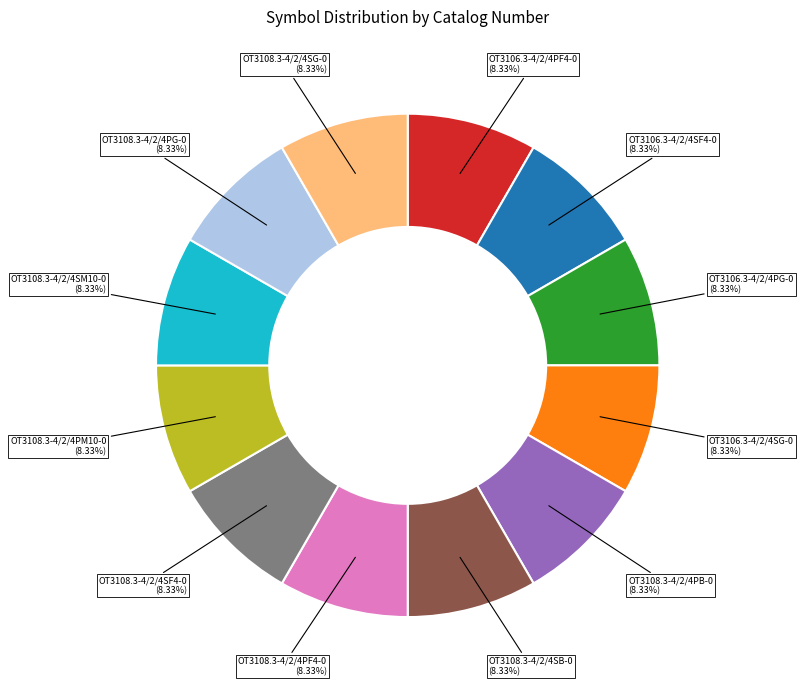

Does any single category account for the majority?

No